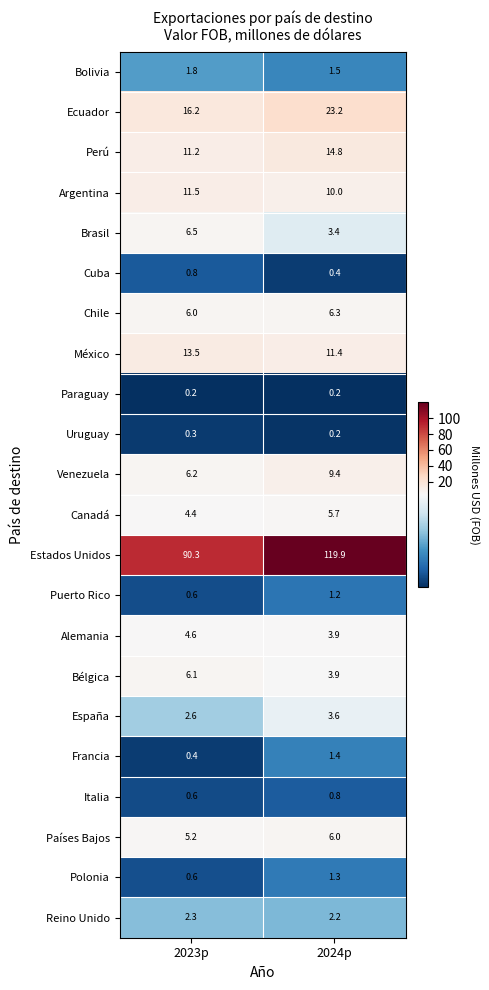

How many data points does each series have?

2